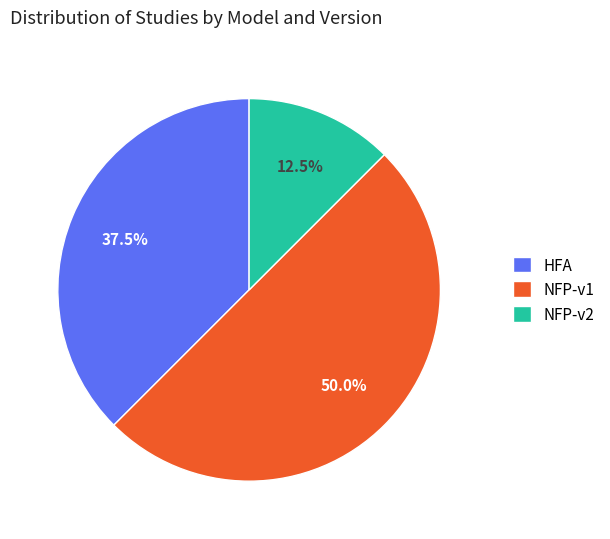

Which has a higher value, NFP-v1 or NFP-v2?

NFP-v1